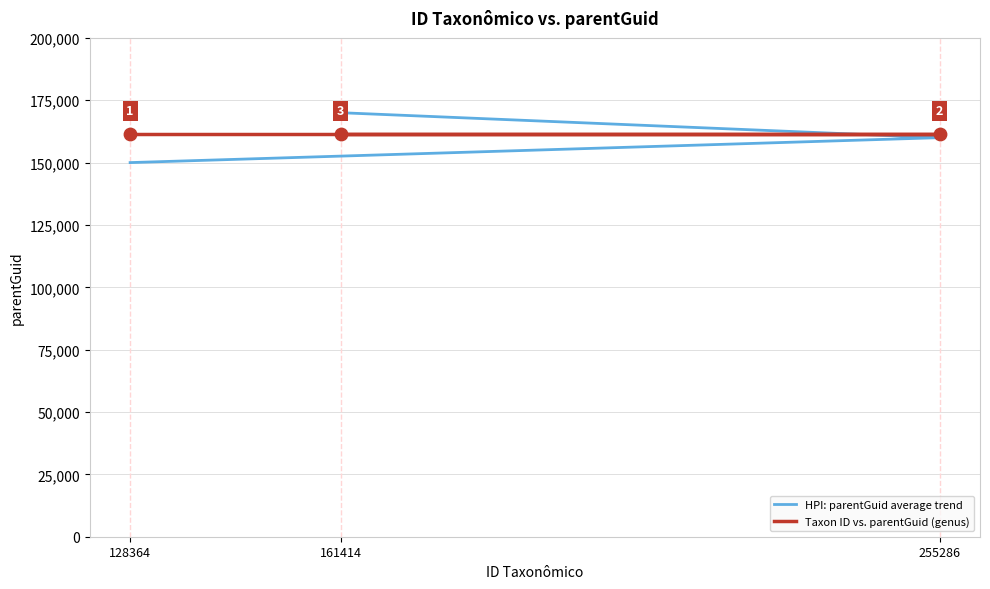

What are all the series names shown in the legend?

HPI: parentGuid average trend, Taxon ID vs. parentGuid (genus)